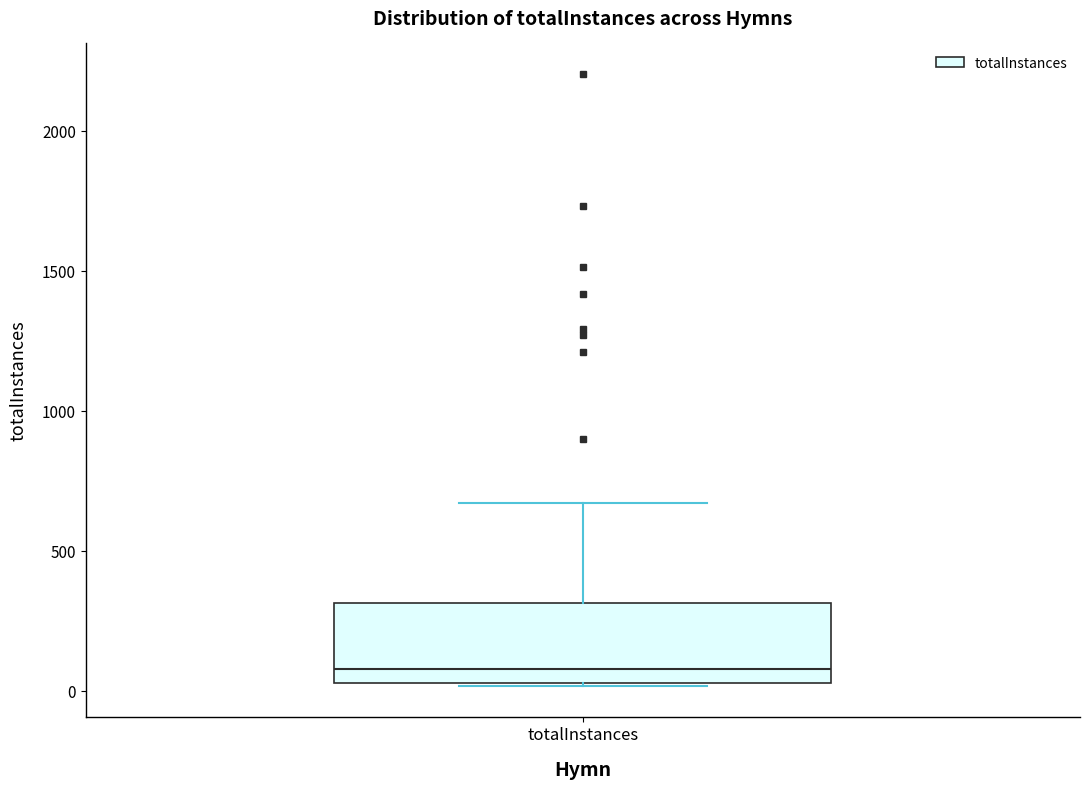

Read this box plot against the y-axis: the position of the median line, the range covered by the box, and the ends of both whiskers. The values are not printed on the chart, so give them approximately, as read against the axis.

median 100, box 50 to 300, whiskers 0 to 650